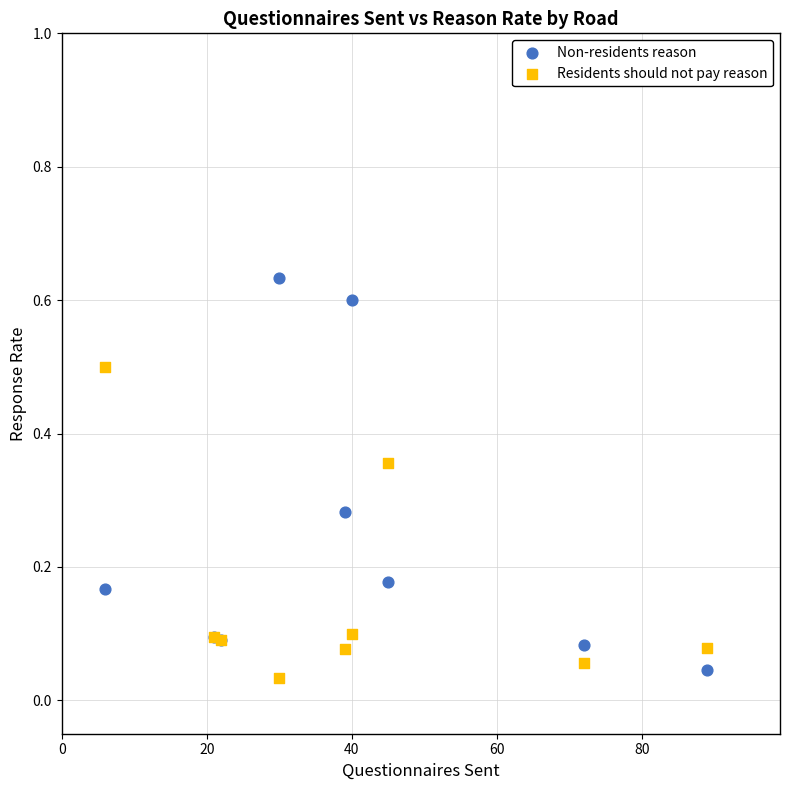

Which series has the widest spread of Y values?

Non-residents reason